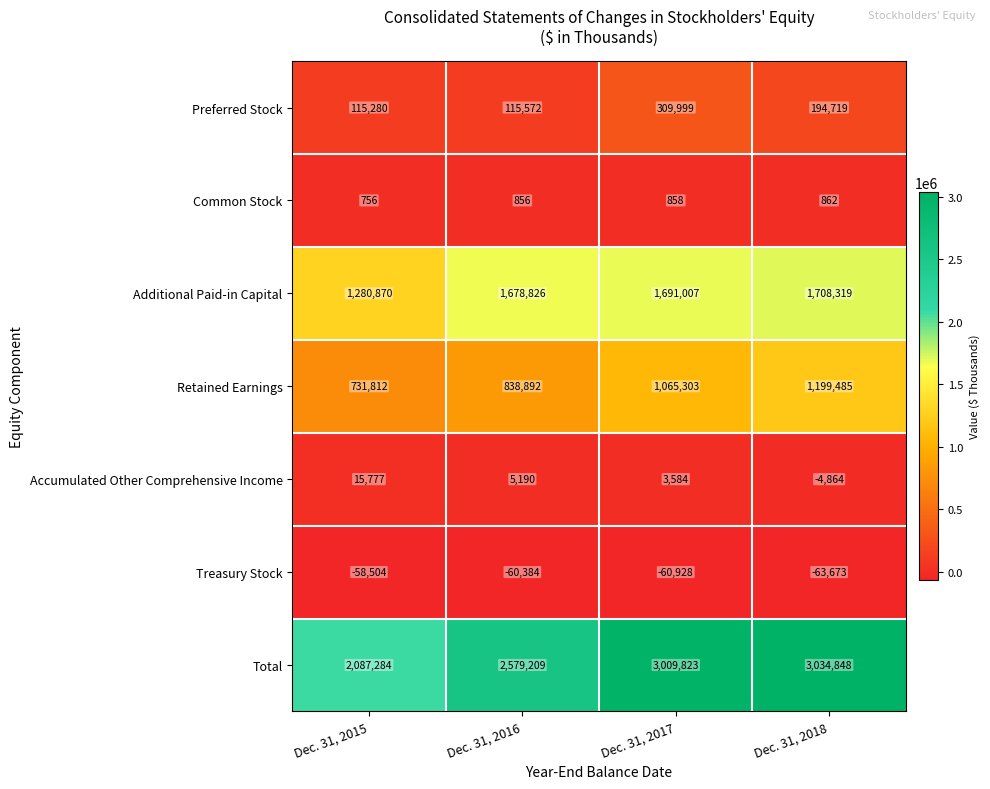

Where does the Total series first go above 3009823?

Dec. 31, 2018